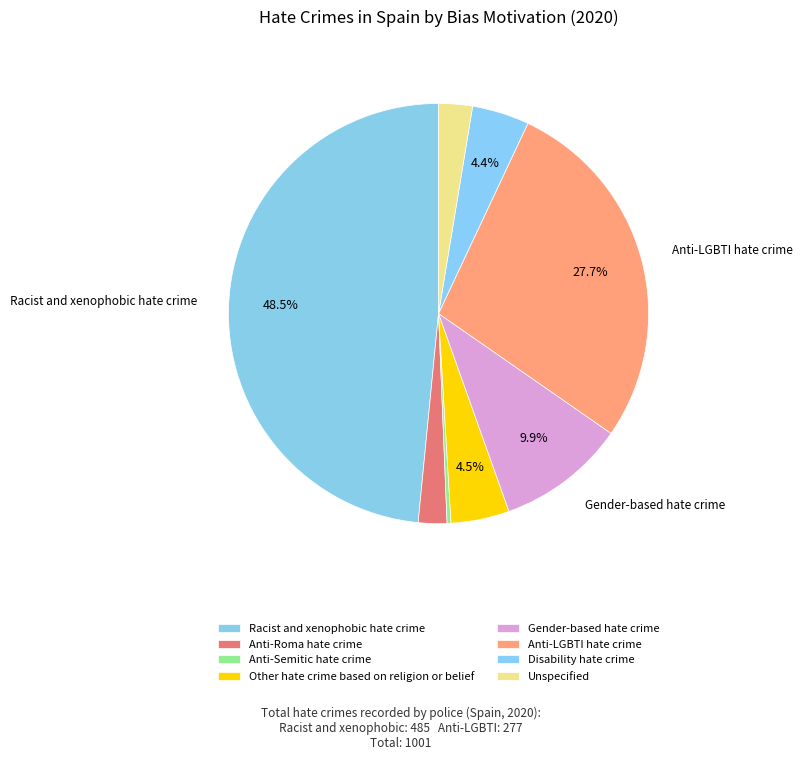

Does Unspecified represent more than half of the total?

No